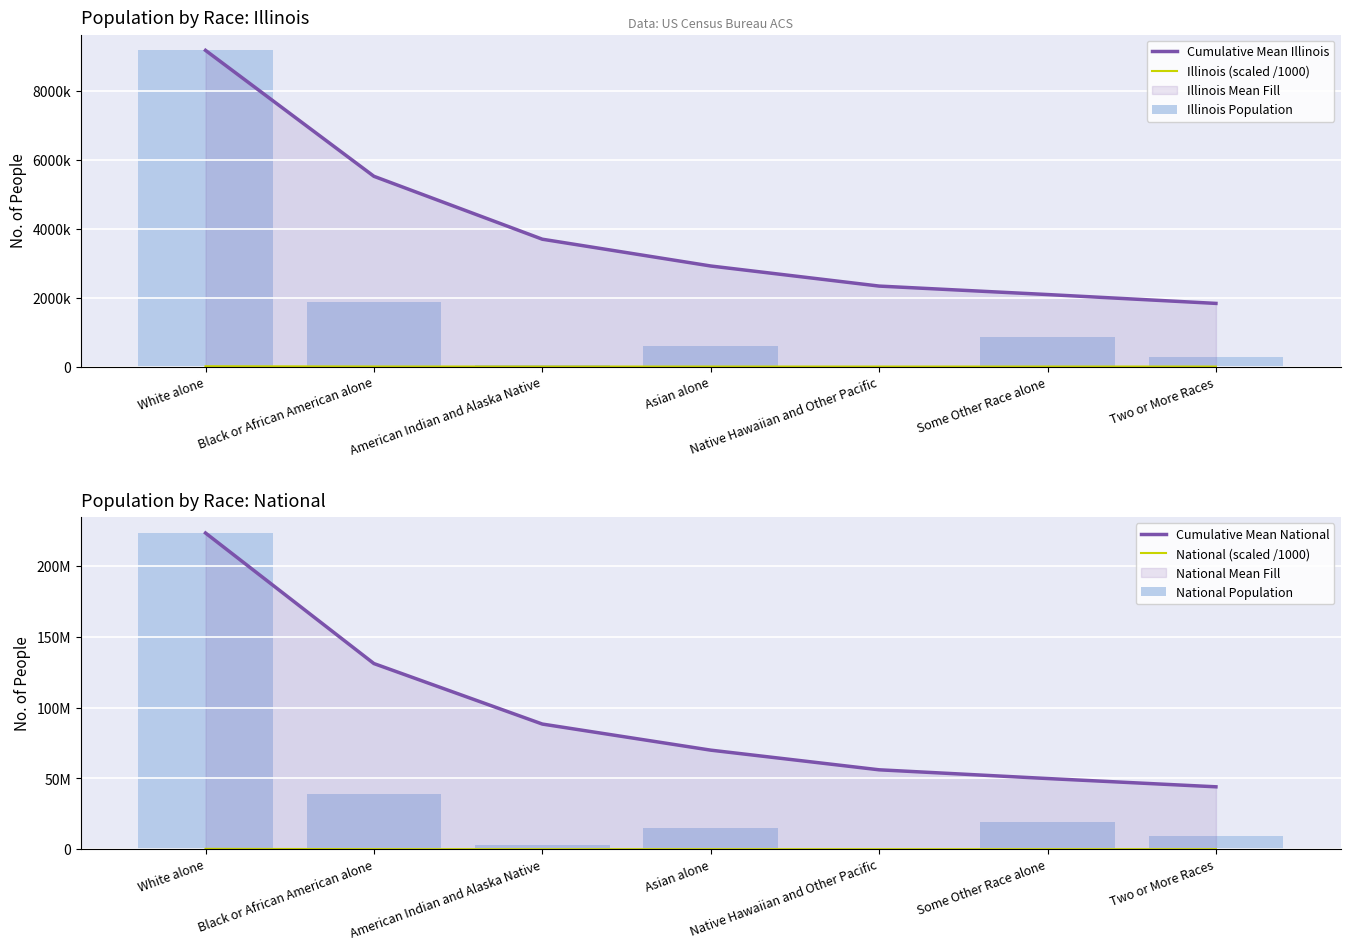

What is the value of the Cumulative Mean National bar at the 2nd from the left?

131241292.0